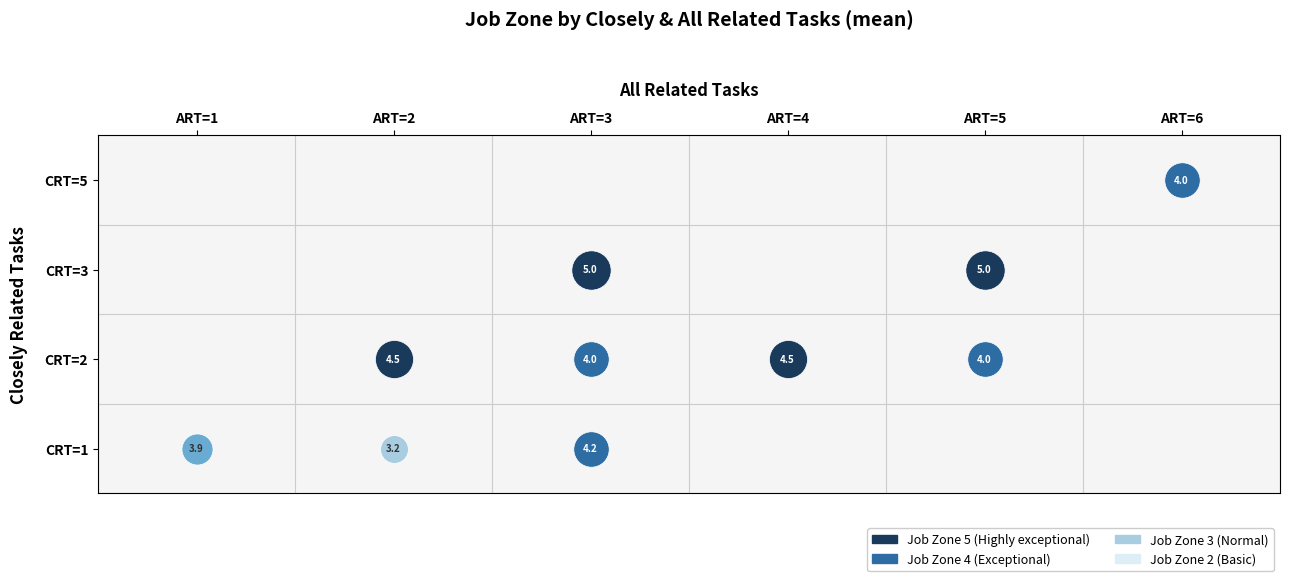

Where is 3 nearest to the value 3?

1